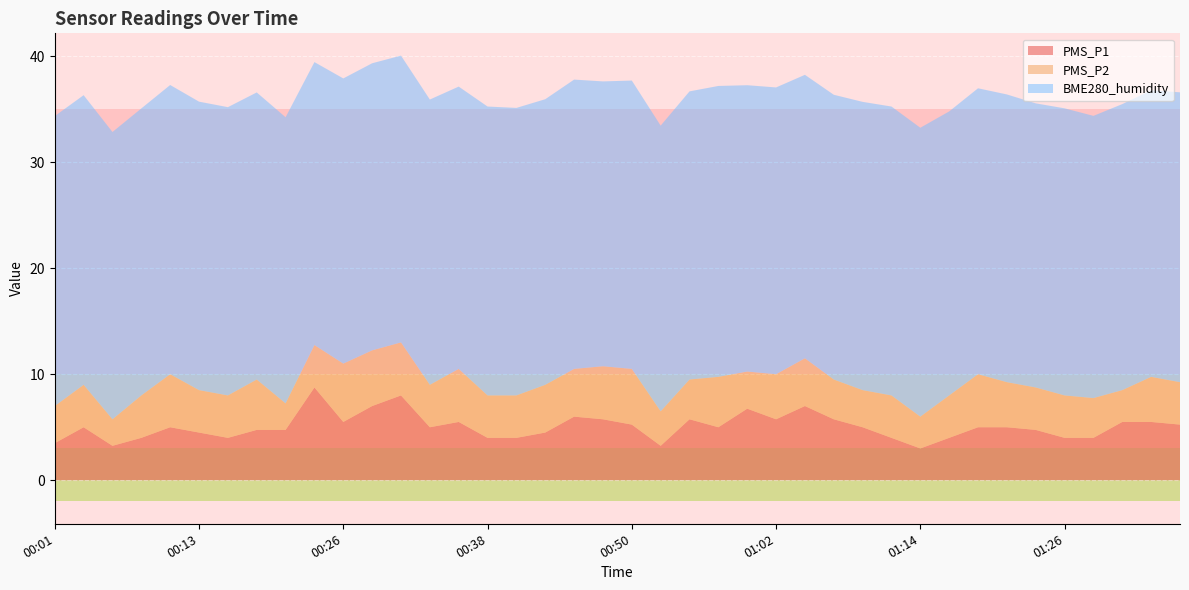

Reading left to right, extract all data points from this chart.

PMS_P1: 00:01=3.5	00:03=5.0	00:06=3.2	00:08=4.0	00:11=5.0	00:13=4.5	00:16=4.0	00:18=4.8	00:21=4.8	00:23=8.8	00:26=5.5	00:28=7.0	00:30=8.0	00:33=5.0	00:35=5.5	00:38=4.0	00:40=4.0	00:43=4.5	00:45=6.0	00:47=5.8	00:50=5.2	00:52=3.2	00:55=5.8	00:57=5.0	01:00=6.8	01:02=5.8	01:04=7.0	01:07=5.8	01:09=5.0	01:12=4.0	01:14=3.0	01:17=4.0	01:19=5.0	01:21=5.0	01:24=4.8	01:26=4.0	01:29=4.0	01:31=5.5	01:34=5.5	01:36=5.2
PMS_P2: 00:01=3.5	00:03=4.0	00:06=2.5	00:08=4.0	00:11=5.0	00:13=4.0	00:16=4.0	00:18=4.8	00:21=2.5	00:23=4.0	00:26=5.5	00:28=5.2	00:30=5.0	00:33=4.0	00:35=5.0	00:38=4.0	00:40=4.0	00:43=4.5	00:45=4.5	00:47=5.0	00:50=5.2	00:52=3.2	00:55=3.8	00:57=4.8	01:00=3.5	01:02=4.2	01:04=4.5	01:07=3.8	01:09=3.5	01:12=4.0	01:14=3.0	01:17=4.0	01:19=5.0	01:21=4.2	01:24=4.0	01:26=4.0	01:29=3.8	01:31=3.0	01:34=4.2	01:36=4.0
BME280_humidity: 00:01=27.3	00:03=27.3	00:06=27.1	00:08=27.1	00:11=27.3	00:13=27.2	00:16=27.2	00:18=27.1	00:21=27.0	00:23=26.7	00:26=26.9	00:28=27.1	00:30=27.0	00:33=26.9	00:35=26.6	00:38=27.2	00:40=27.1	00:43=26.9	00:45=27.3	00:47=26.9	00:50=27.2	00:52=26.9	00:55=27.2	00:57=27.4	01:00=27.0	01:02=27.0	01:04=26.7	01:07=26.9	01:09=27.2	01:12=27.2	01:14=27.2	01:17=26.8	01:19=27.0	01:21=27.1	01:24=26.8	01:26=27.1	01:29=26.6	01:31=27.0	01:34=27.0	01:36=27.3